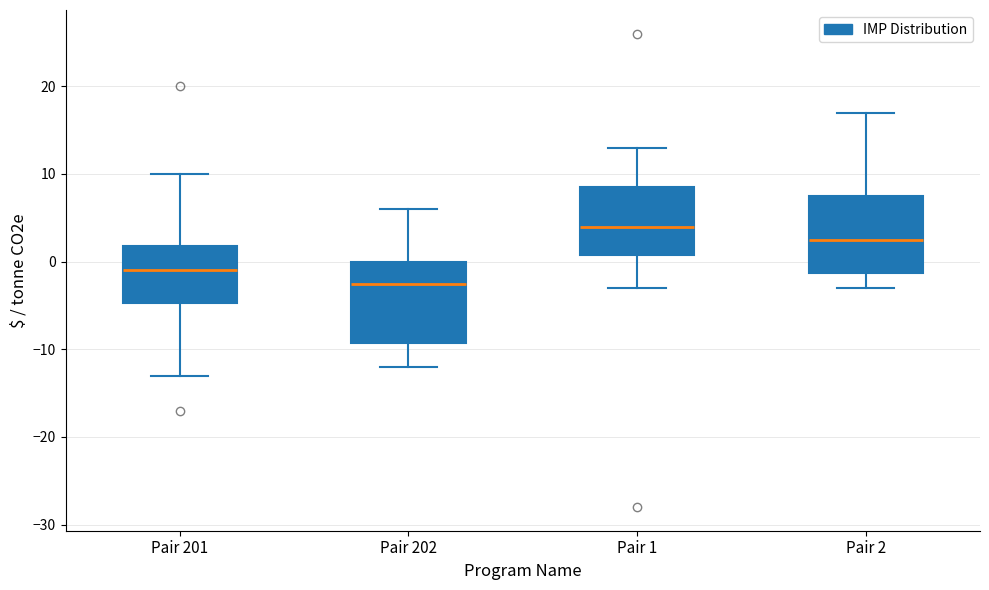

Reading left to right, transcribe this box plot: for each box, give where its median line is, the range the box spans, and where its two whiskers end, as read against the y-axis. The values are not printed on the chart, so give them approximately, as read against the axis.

Pair 201: median -1, box -5 to 2, whiskers -13 to 10
Pair 202: median -2, box -9 to 0, whiskers -12 to 6
Pair 1: median 4, box 1 to 9, whiskers -3 to 13
Pair 2: median 3, box -1 to 8, whiskers -3 to 17